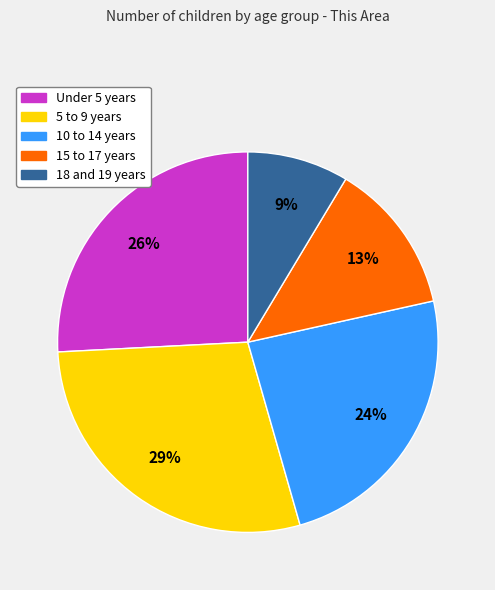

Count the number of slices in the pie.

5